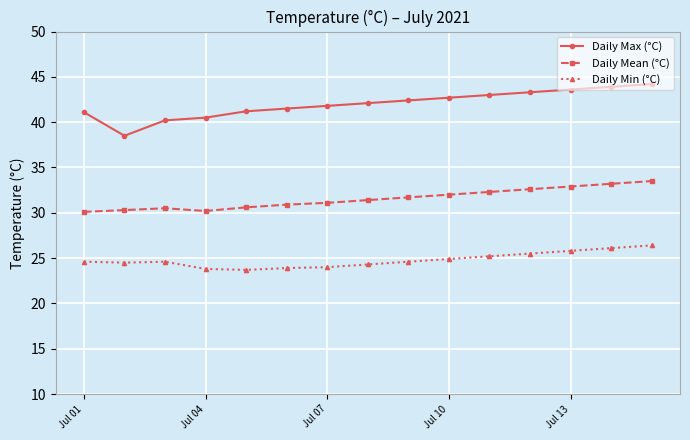

How many data points does each series have?

15